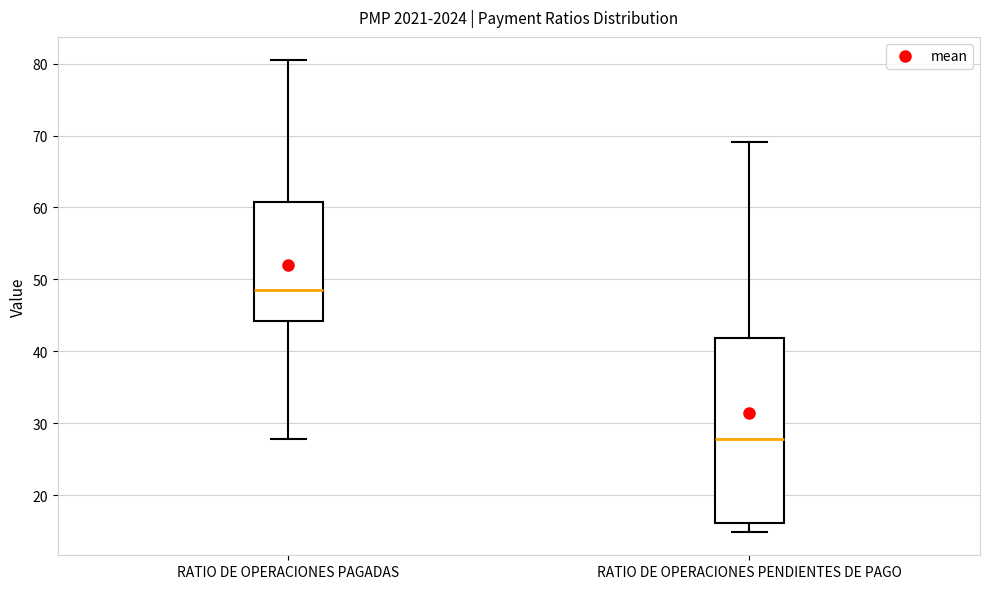

Reading left to right, transcribe this box plot: for each box, give where its median line is, the range the box spans, and where its two whiskers end, as read against the y-axis. The values are not printed on the chart, so give them approximately, as read against the axis.

RATIO DE OPERACIONES PAGADAS: median 48, box 44 to 61, whiskers 28 to 80
RATIO DE OPERACIONES PENDIENTES DE PAGO: median 28, box 16 to 42, whiskers 15 to 69